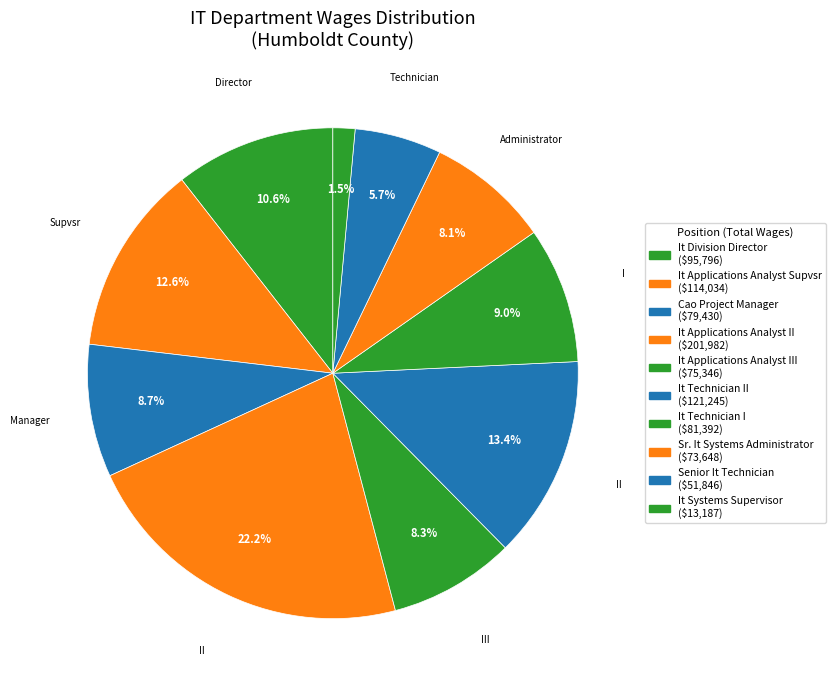

To the nearest percent, what is the average slice percentage?

10%